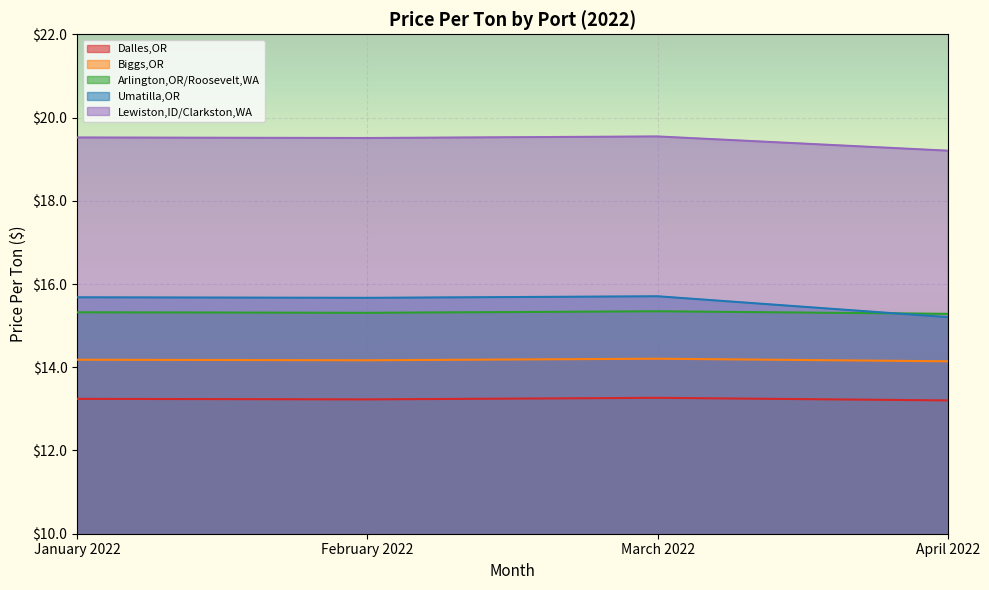

What position from the right is April 2022?

1